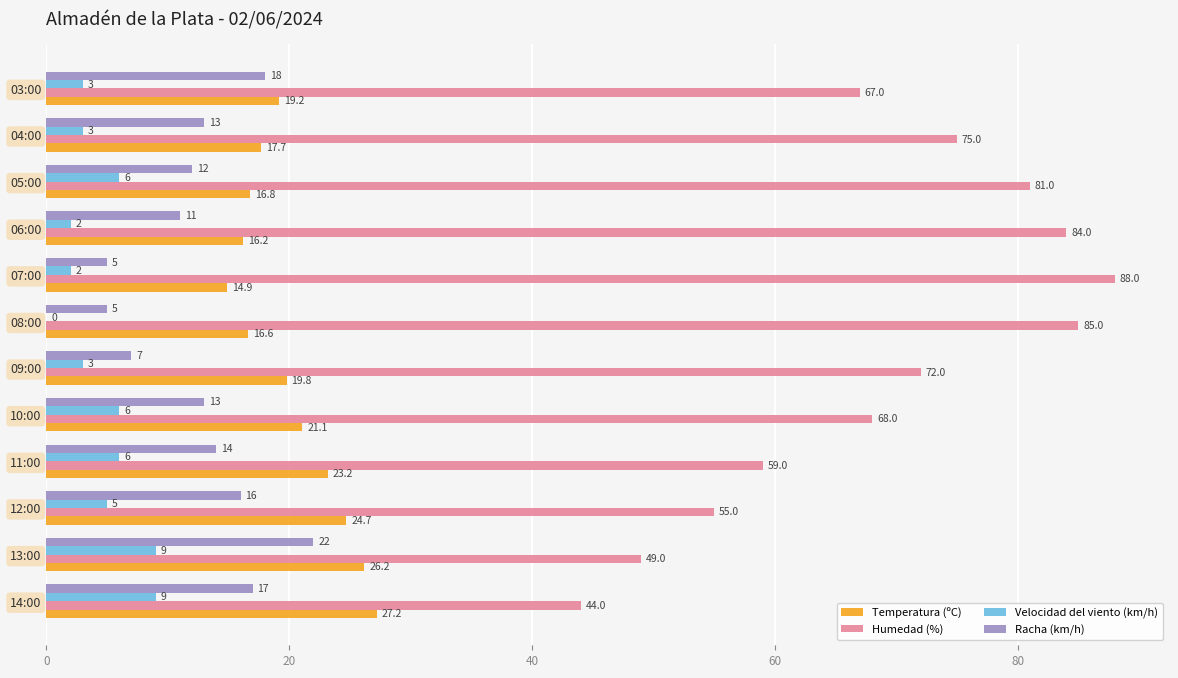

Read the Humedad (%) value at 11:00.

59.0